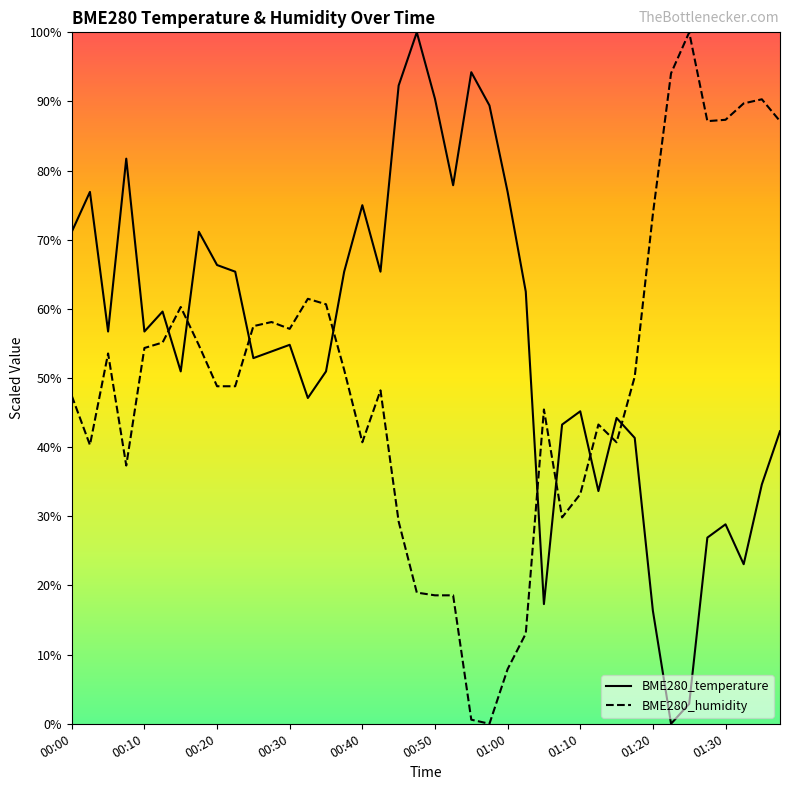

What is the total value across all series at 00:40?

115.7